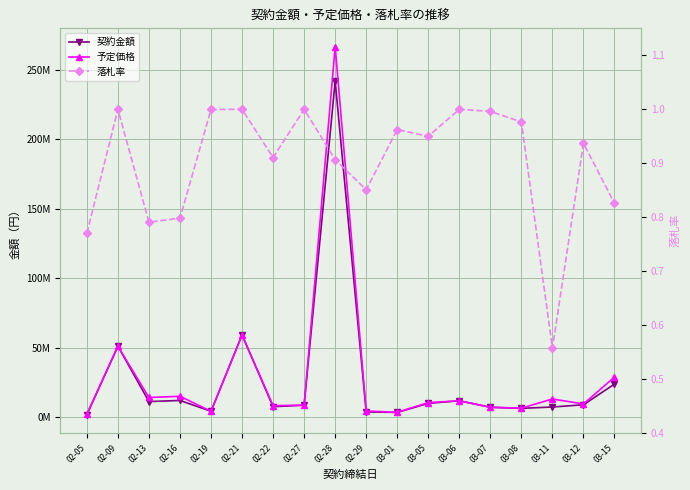

Rank the series at 02-19 from lowest to highest value.

落札率, 契約金額, 予定価格